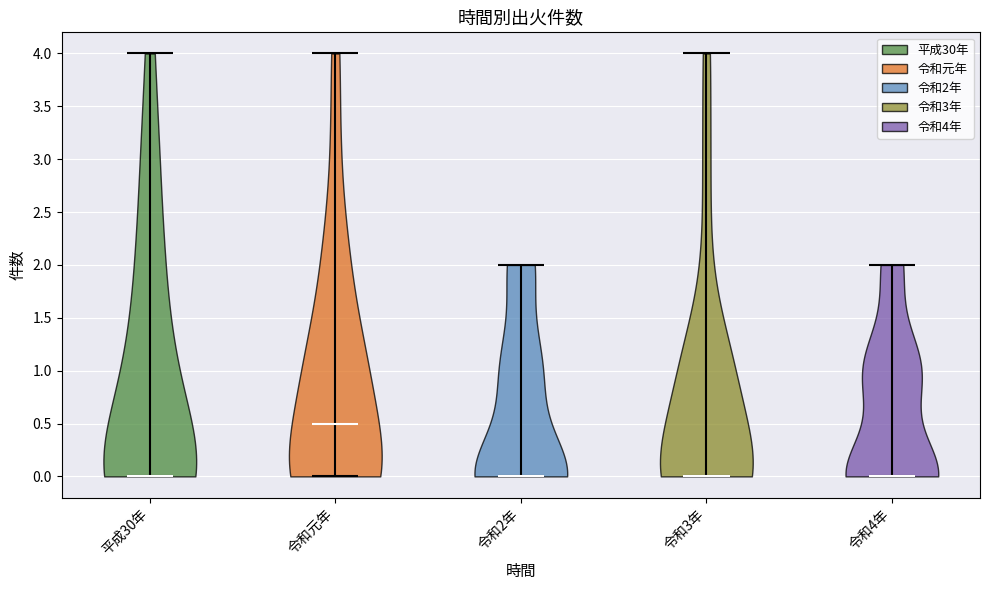

Reading left to right, read every violin against the y-axis: where its median line is, and the lowest and highest points it reaches. The values are not printed on the chart, so give them approximately, as read against the axis.

平成30年: median line 0.0, lowest point 0.0, highest point 4.0
令和元年: median line 0.5, lowest point 0.0, highest point 4.0
令和2年: median line 0.0, lowest point 0.0, highest point 2.0
令和3年: median line 0.0, lowest point 0.0, highest point 4.0
令和4年: median line 0.0, lowest point 0.0, highest point 2.0